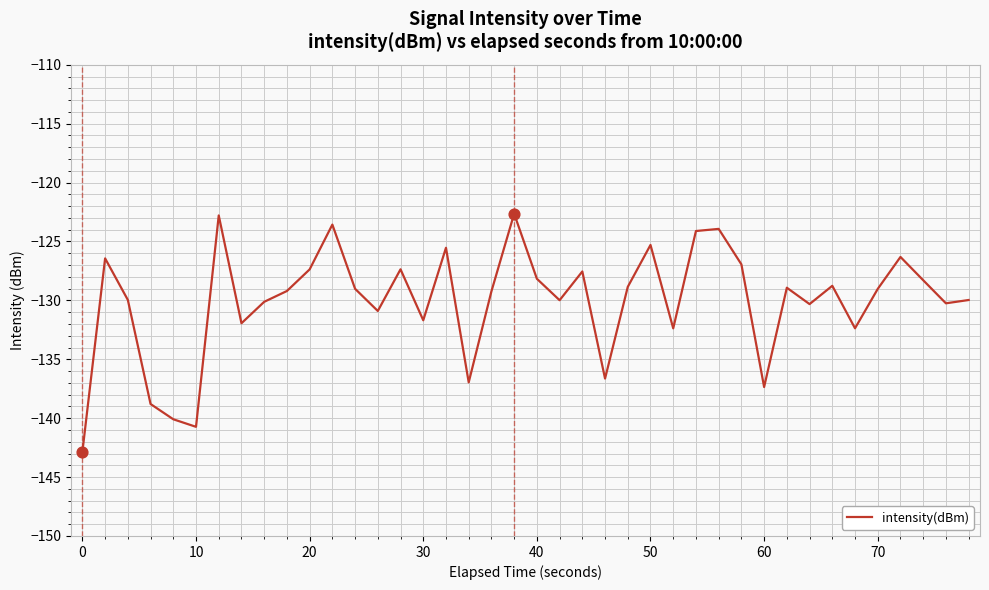

What is the greatest value displayed?

-122.6